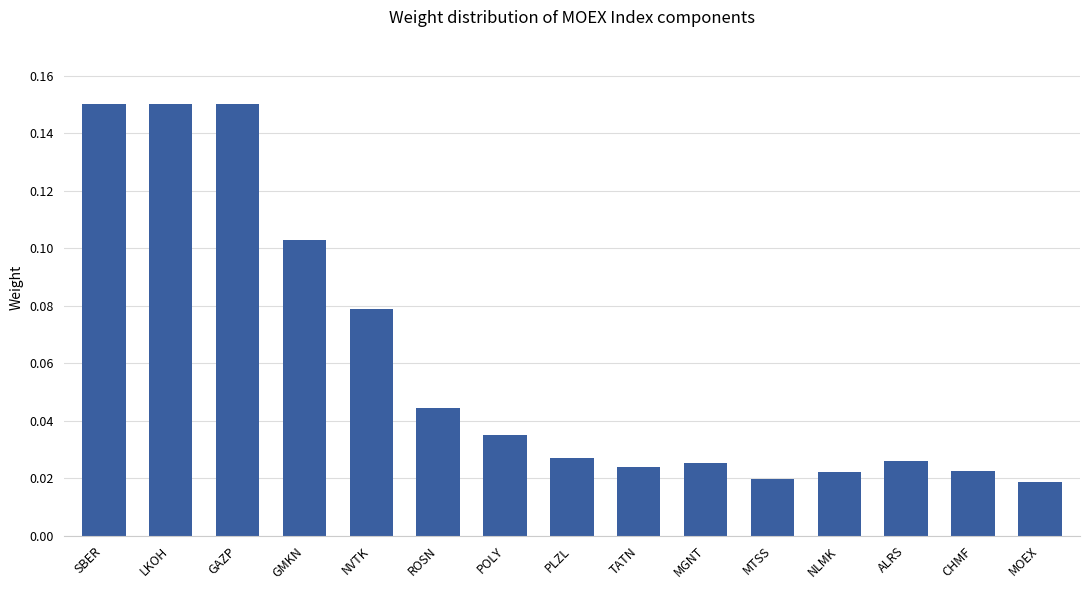

What is the label of the 2nd bar from the right?

CHMF